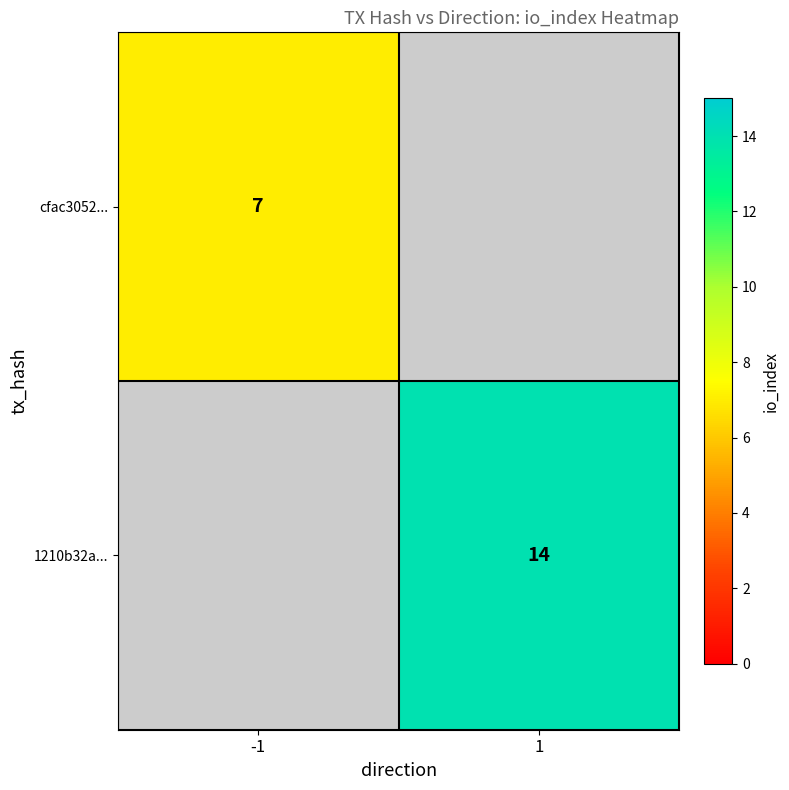

Is it true that 1210b32a... equals 21 at 1?

False